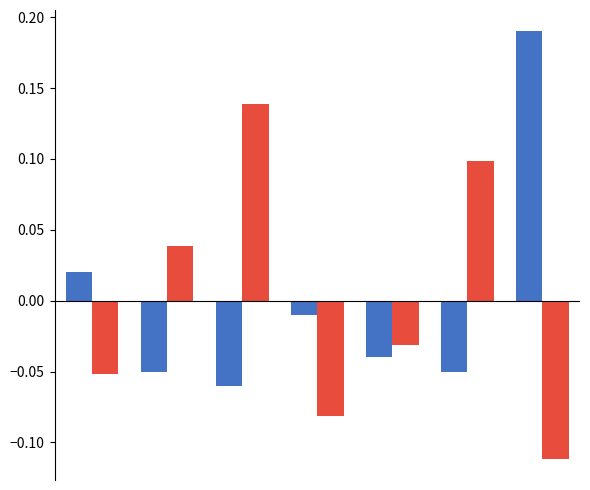

How many data points does each series have?

7